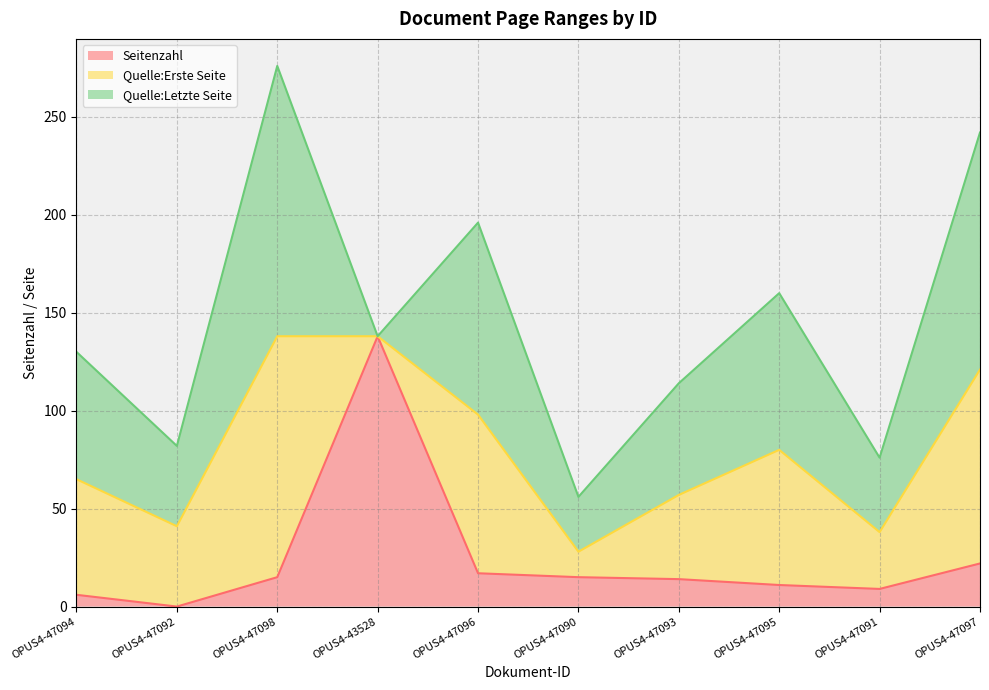

Reading right to left, what are all the values shown in this chart?

Seitenzahl: OPUS4-47097=22	OPUS4-47091=9	OPUS4-47095=11	OPUS4-47093=14	OPUS4-47090=15	OPUS4-47096=17	OPUS4-43528=138	OPUS4-47098=15	OPUS4-47092=0	OPUS4-47094=6
Quelle:Erste Seite: OPUS4-47097=99	OPUS4-47091=29	OPUS4-47095=69	OPUS4-47093=43	OPUS4-47090=13	OPUS4-47096=81	OPUS4-43528=0	OPUS4-47098=123	OPUS4-47092=41	OPUS4-47094=59
Quelle:Letzte Seite: OPUS4-47097=121	OPUS4-47091=38	OPUS4-47095=80	OPUS4-47093=57	OPUS4-47090=28	OPUS4-47096=98	OPUS4-43528=0	OPUS4-47098=138	OPUS4-47092=41	OPUS4-47094=65